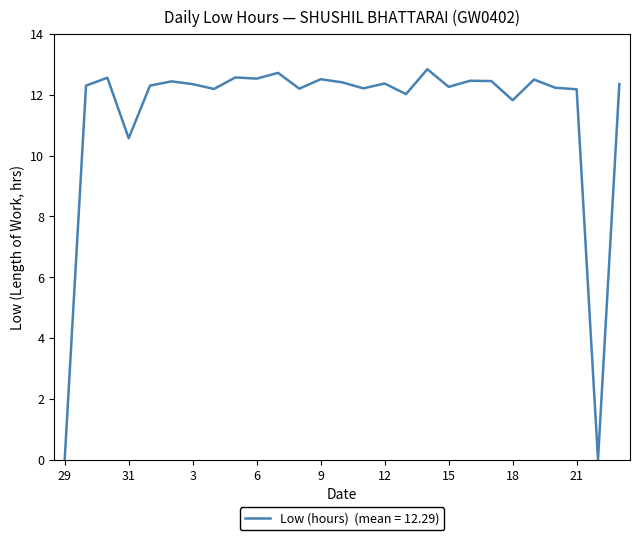

What is the greatest value displayed?

12.8